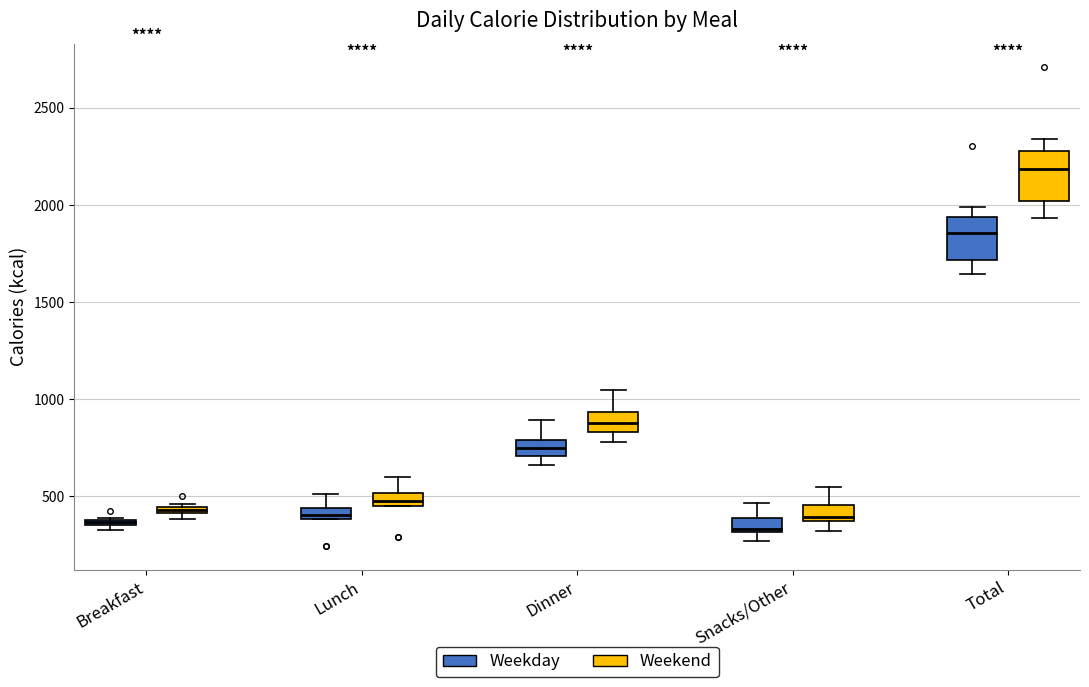

Where does the median line of the box for Dinner (Weekday) sit on the y-axis? The values are not printed on the chart, so give them approximately, as read against the axis.

750